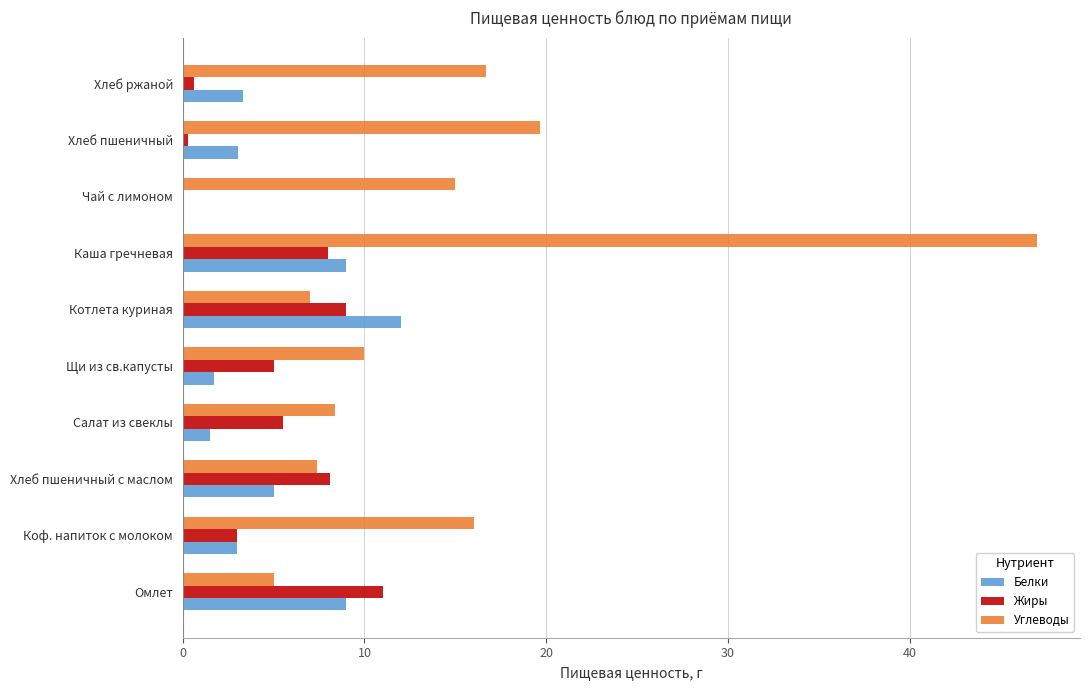

How many positive values does the Белки series have?

9